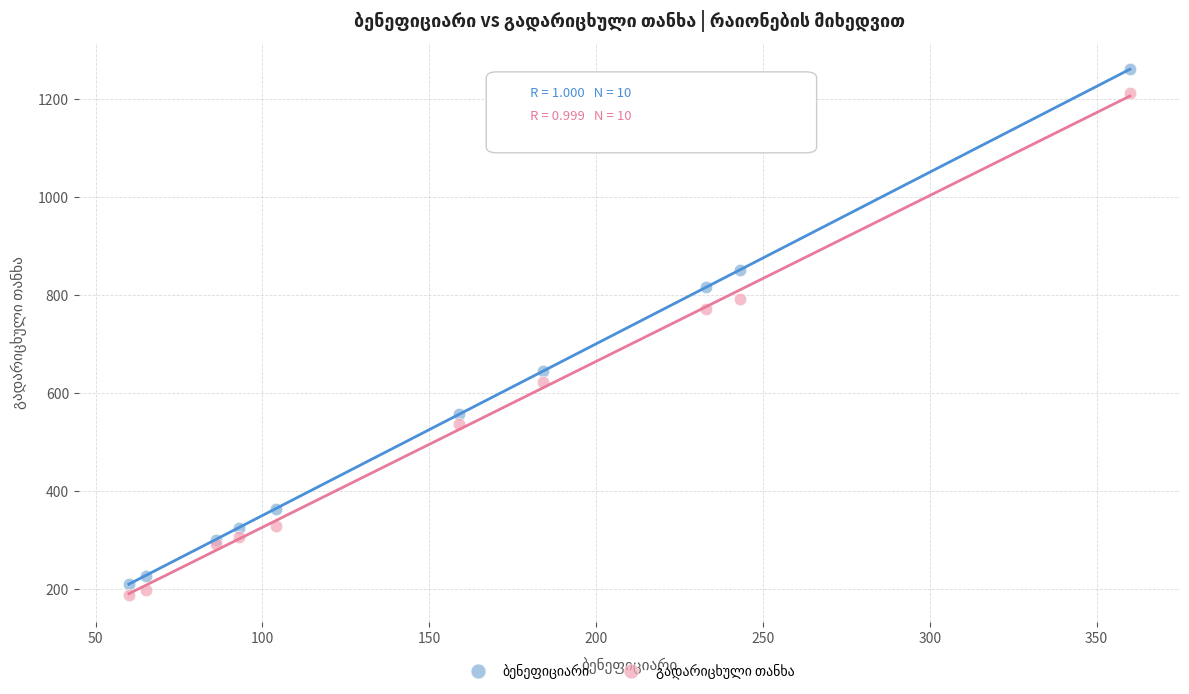

What is the X range (max minus min) for the scatter plot?

300.0